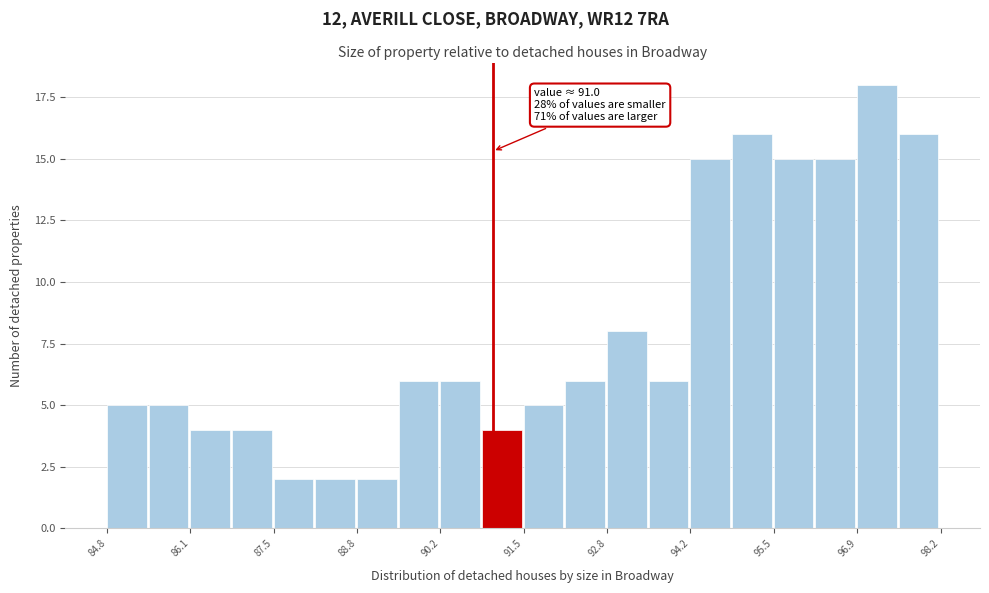

Read against the x-axis, roughly where is the centre of the tallest bar?

97.2